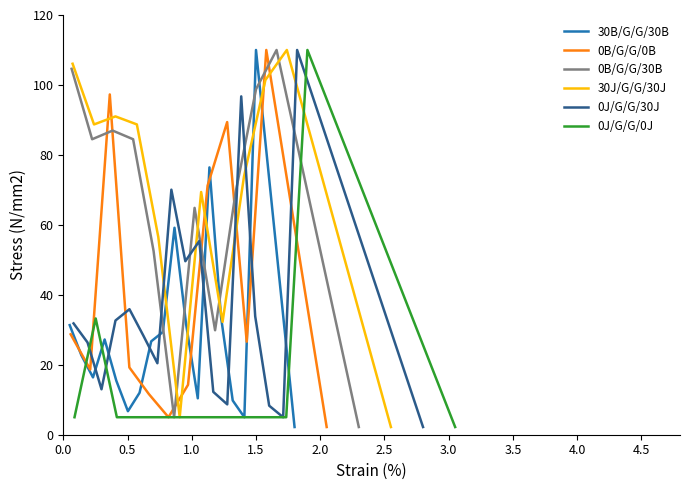

How many data points in 0J/G/G/0J are less than 5?

1